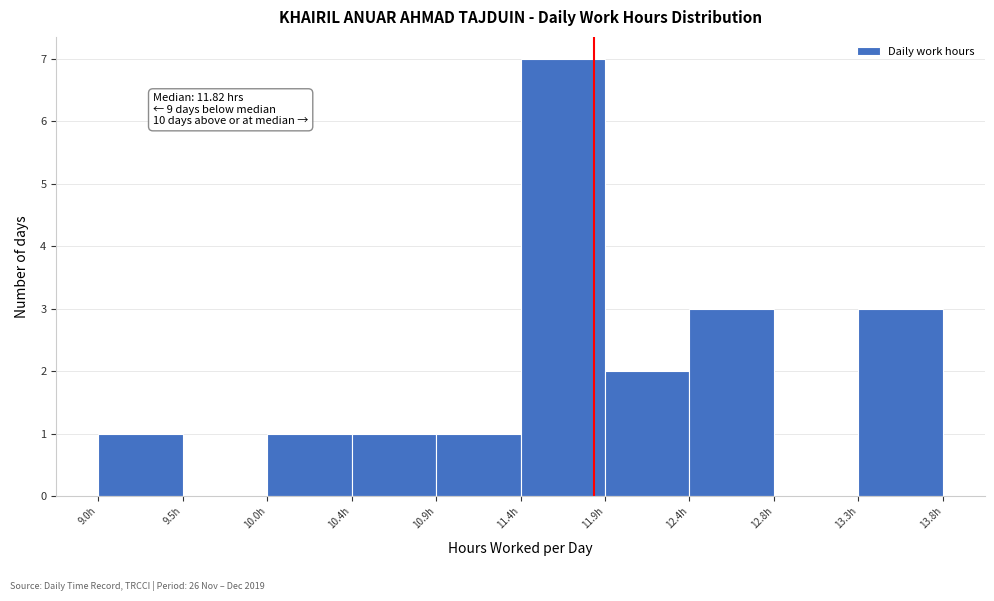

Which range on the x-axis has the tallest bar?

11.40 to 11.90